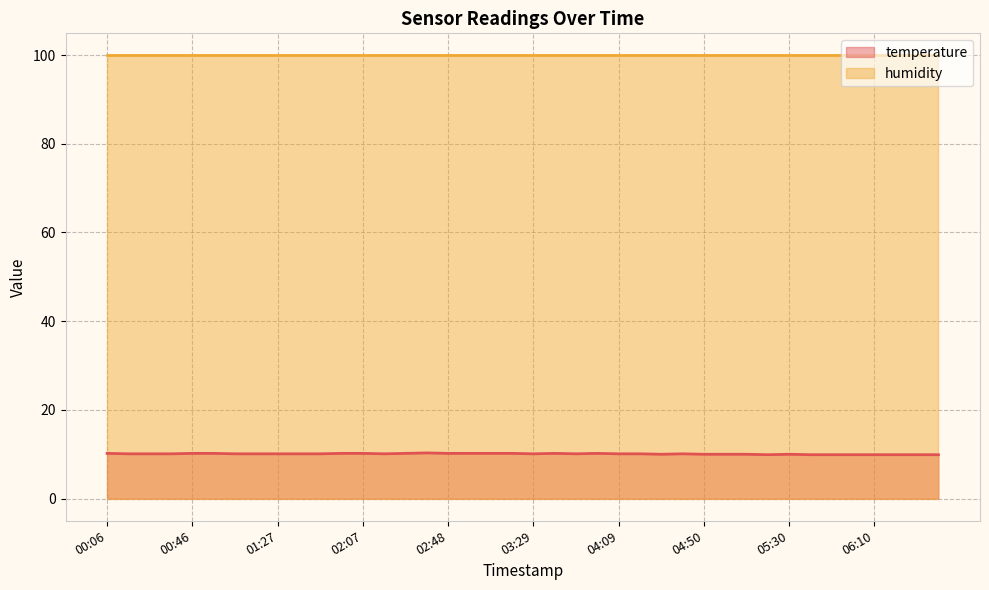

How many interior local peaks (higher than both neighbors) does the data have?

5